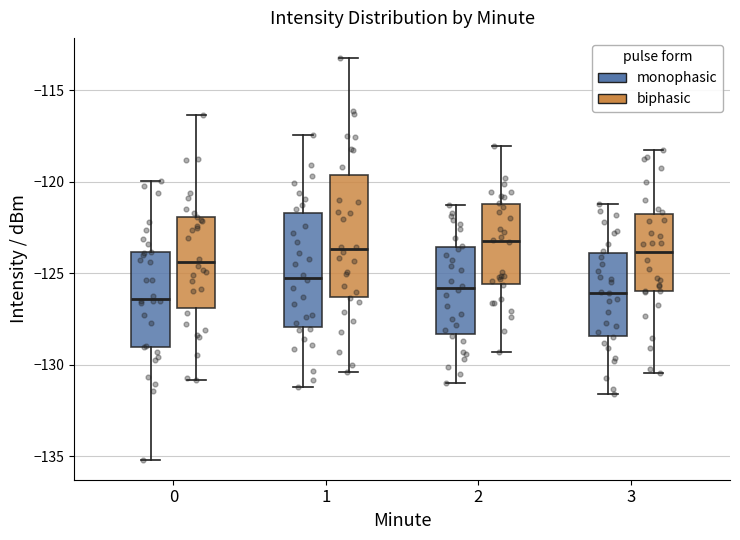

Reading left to right, read every box against the y-axis: the position of its median line, the range the box covers, and the ends of its whiskers. The values are not printed on the chart, so give them approximately, as read against the axis.

0 (monophasic): median -126.5, box -129.0 to -124.0, whiskers -135.0 to -120.0
0 (biphasic): median -124.5, box -127.0 to -122.0, whiskers -131.0 to -116.5
1 (monophasic): median -125.0, box -128.0 to -121.5, whiskers -131.0 to -117.5
1 (biphasic): median -123.5, box -126.5 to -119.5, whiskers -130.5 to -113.0
2 (monophasic): median -126.0, box -128.5 to -123.5, whiskers -131.0 to -121.5
2 (biphasic): median -123.0, box -125.5 to -121.0, whiskers -129.5 to -118.0
3 (monophasic): median -126.0, box -128.5 to -124.0, whiskers -131.5 to -121.0
3 (biphasic): median -124.0, box -126.0 to -122.0, whiskers -130.5 to -118.0